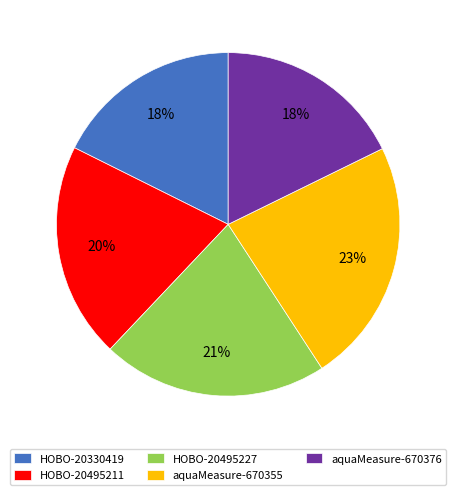

What percentage is the HOBO-20495227 slice, to the nearest percent?

21%